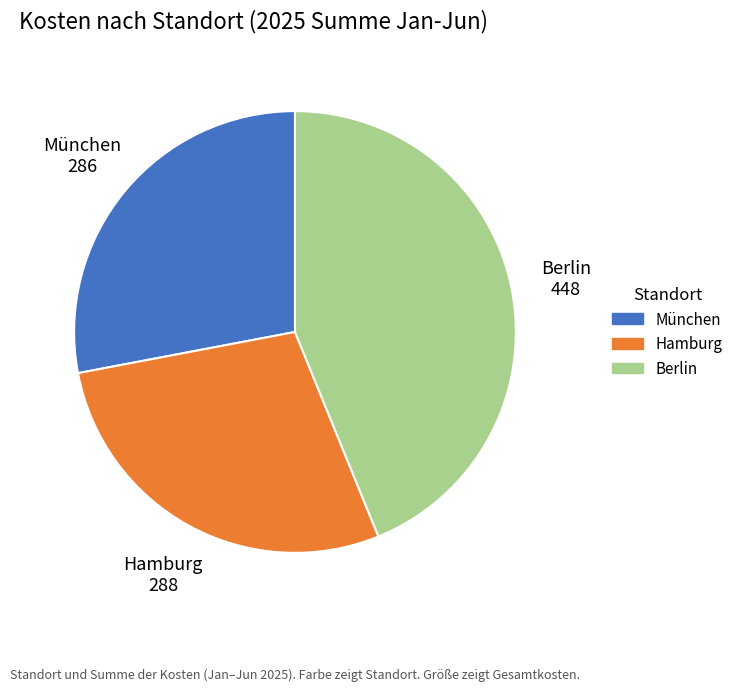

Is the sum of München and Hamburg greater than half?

Yes